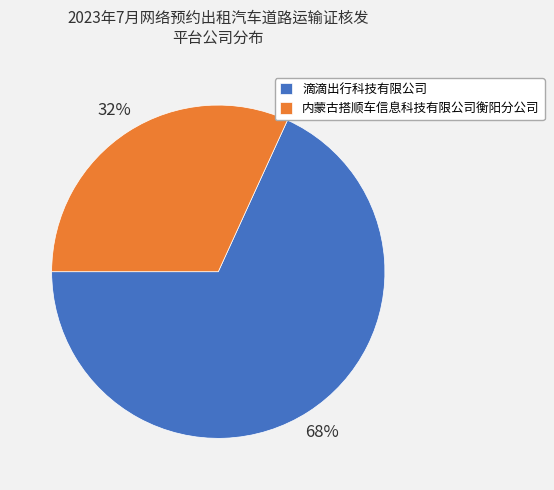

Which category accounts for the majority?

滴滴出行科技有限公司